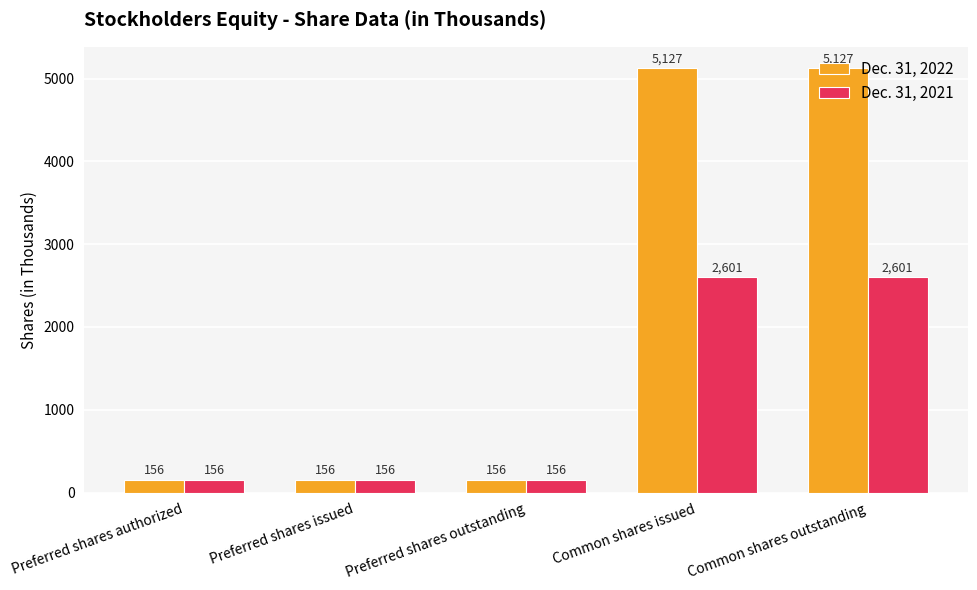

Is it true that Dec. 31, 2022 equals 156 at Preferred shares issued?

True